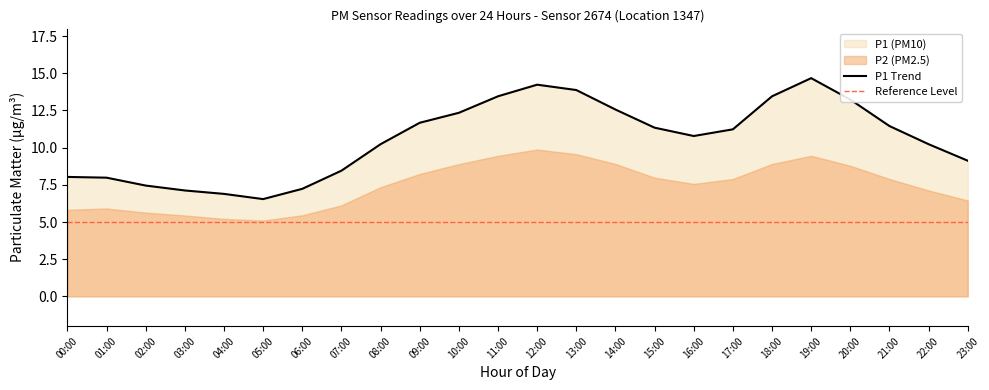

What is the change in value from 05:00 to 20:00?

+6.7